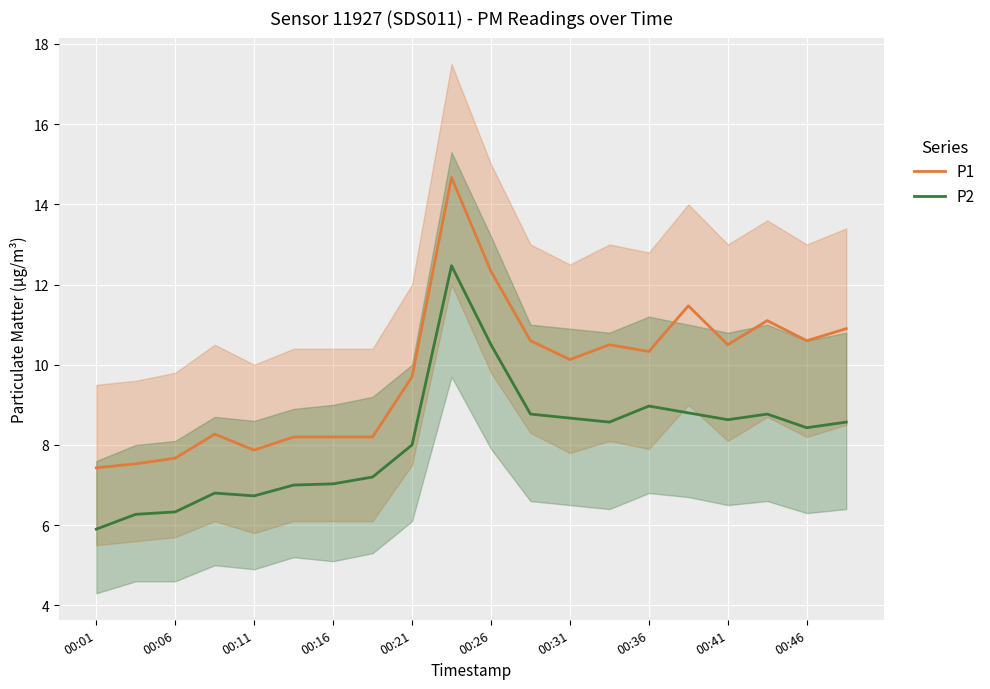

Which category has the lowest value in the P2 series?

00:01